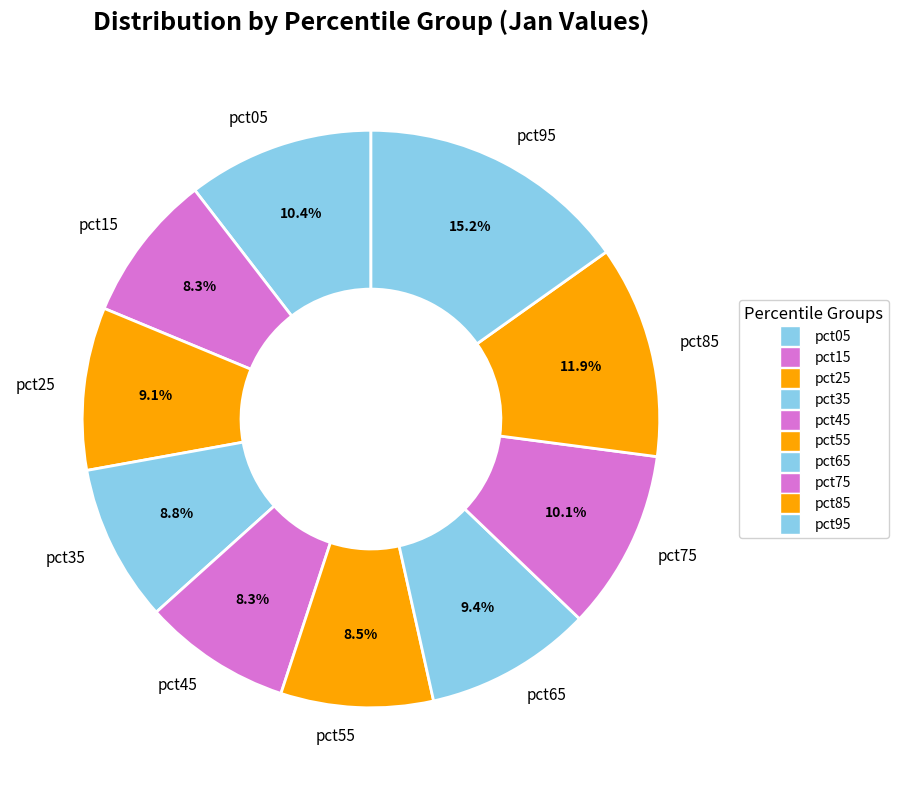

Which slice is the largest?

pct95